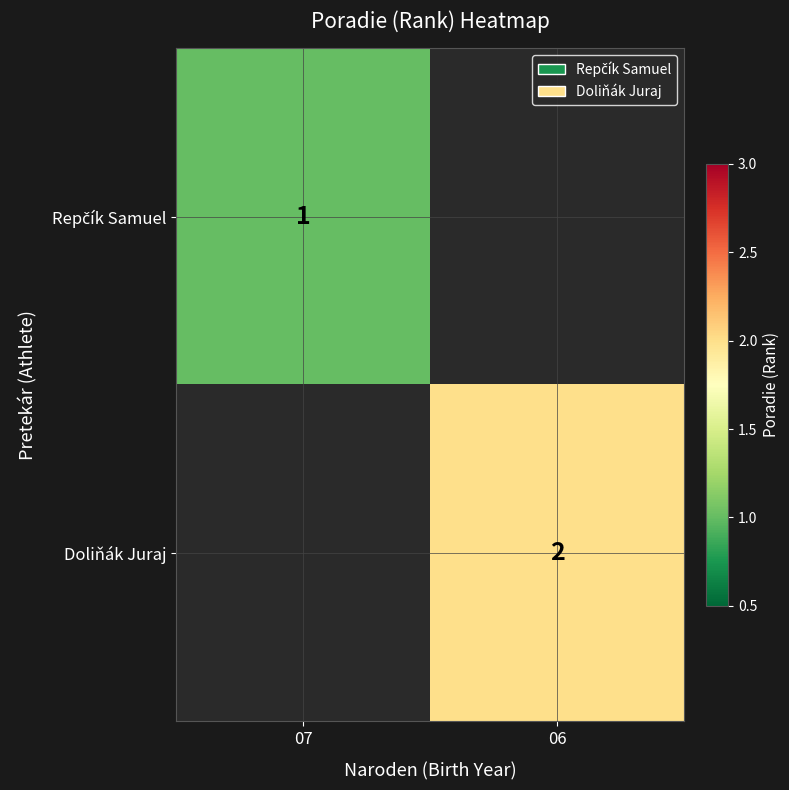

The value of Doliňák Juraj at 06 is 1. True or false?

False